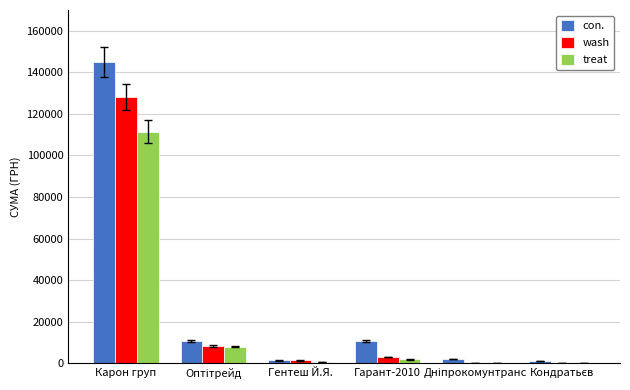

At which label does wash reach its peak?

Карон груп